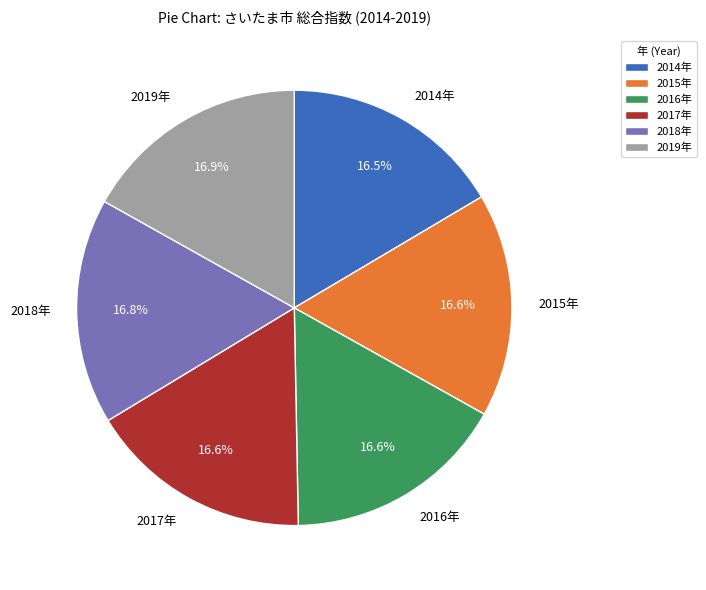

Does any single category account for the majority?

No